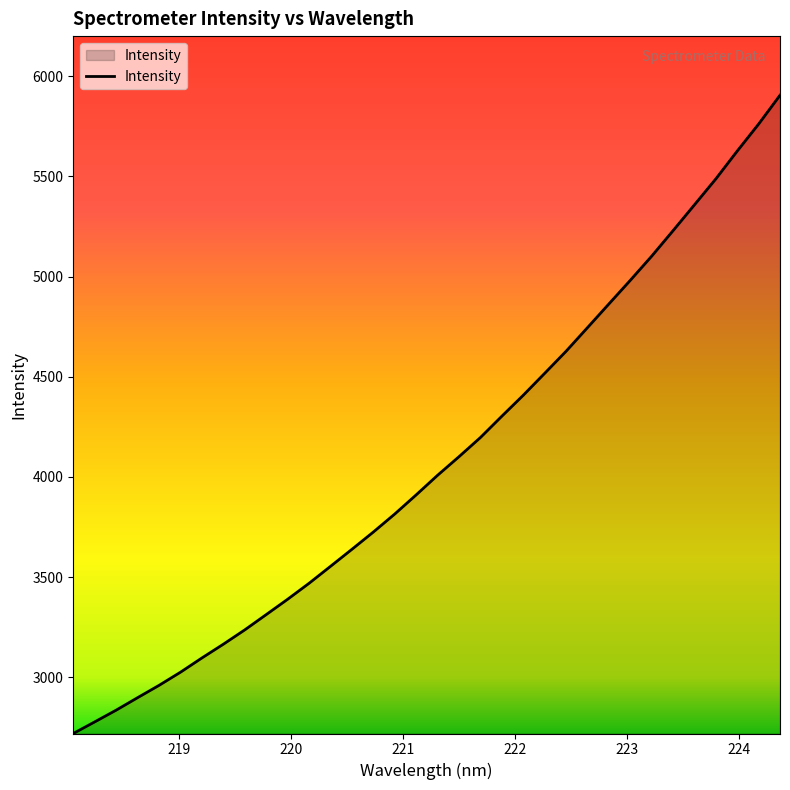

What is the maximum value shown in the chart?

5904.6